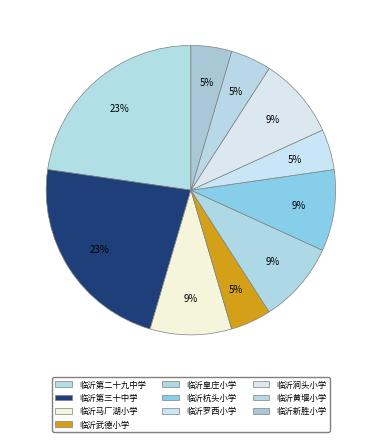

Count the number of slices in the pie.

10